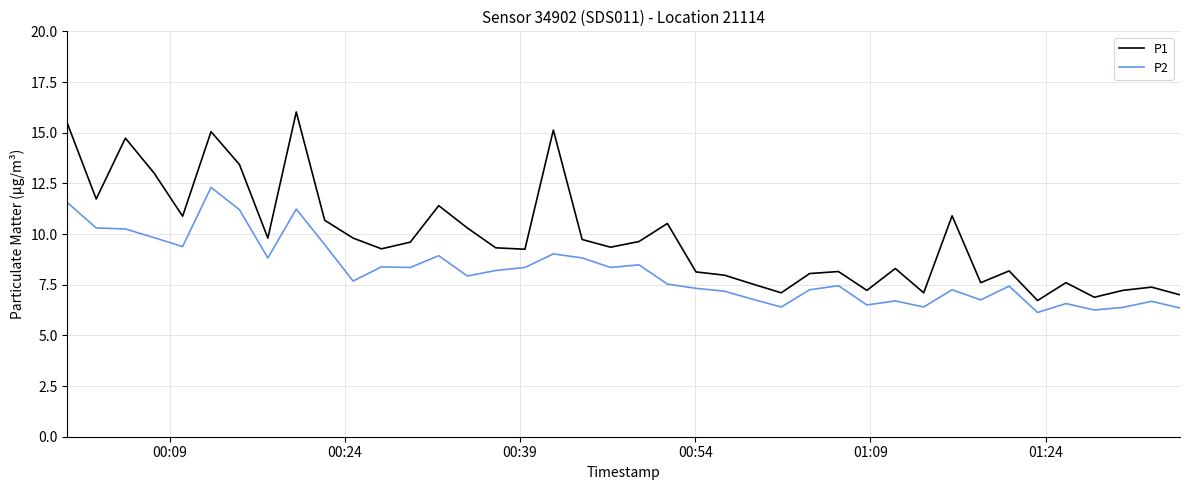

True or false: P2 and P1 cross at least once.

False